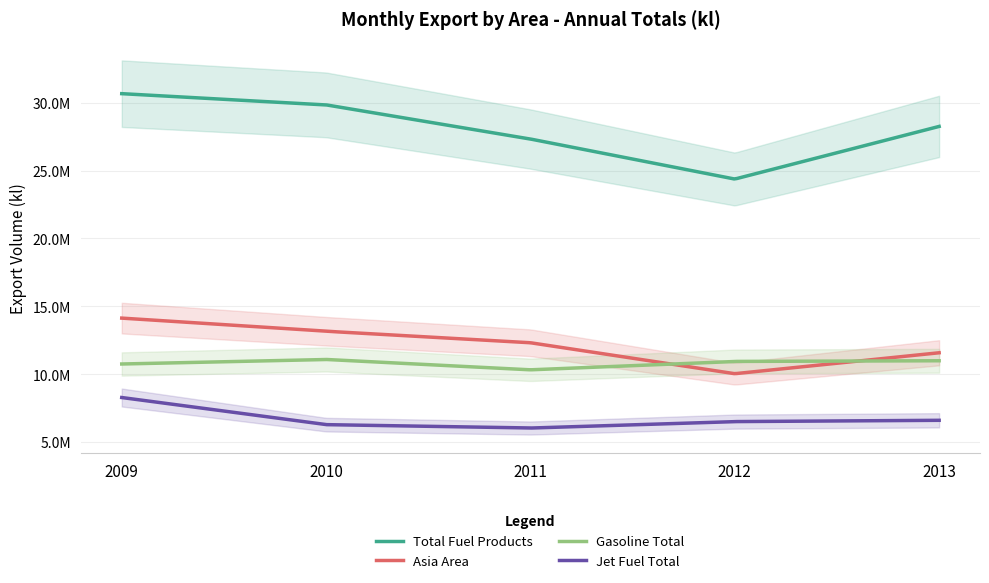

Which category has the lowest value across all series?

2011